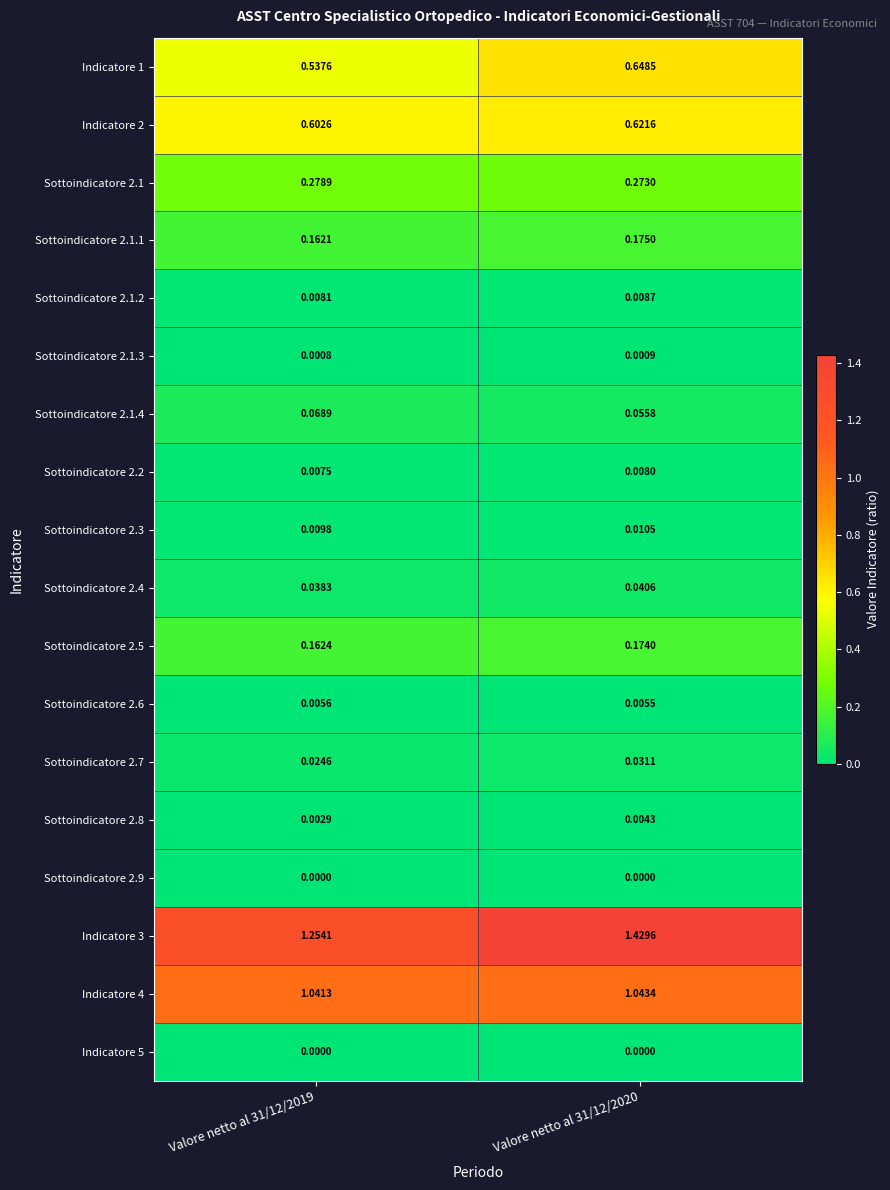

Is the value of Indicatore 1 at Valore netto al 31/12/2020 greater than the value of Sottoindicatore 2.1.3 at Valore netto al 31/12/2020?

Yes